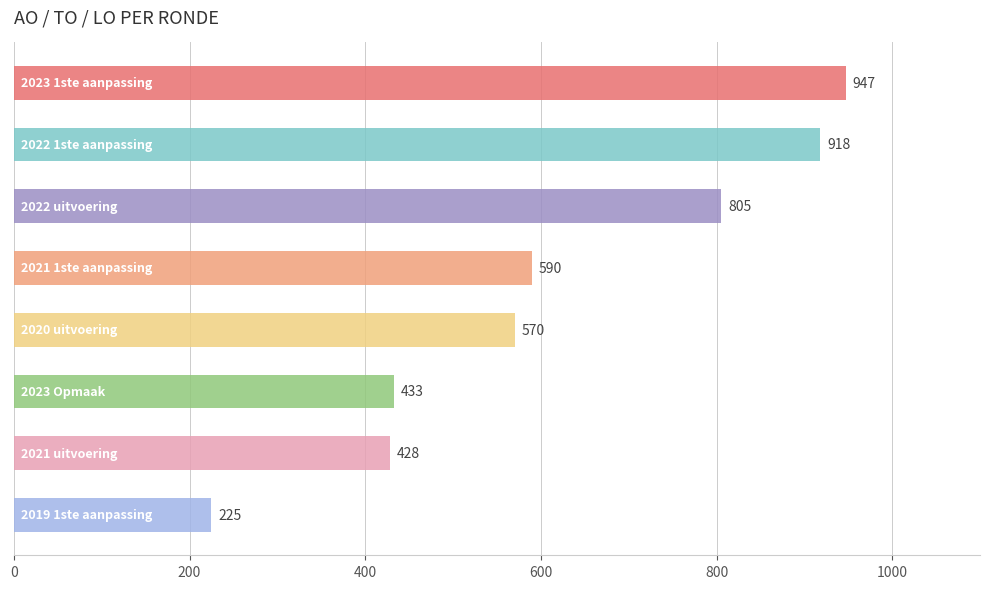

Reading top to bottom, list all the values displayed in this chart.

947	918	805	590	570	433	428	225